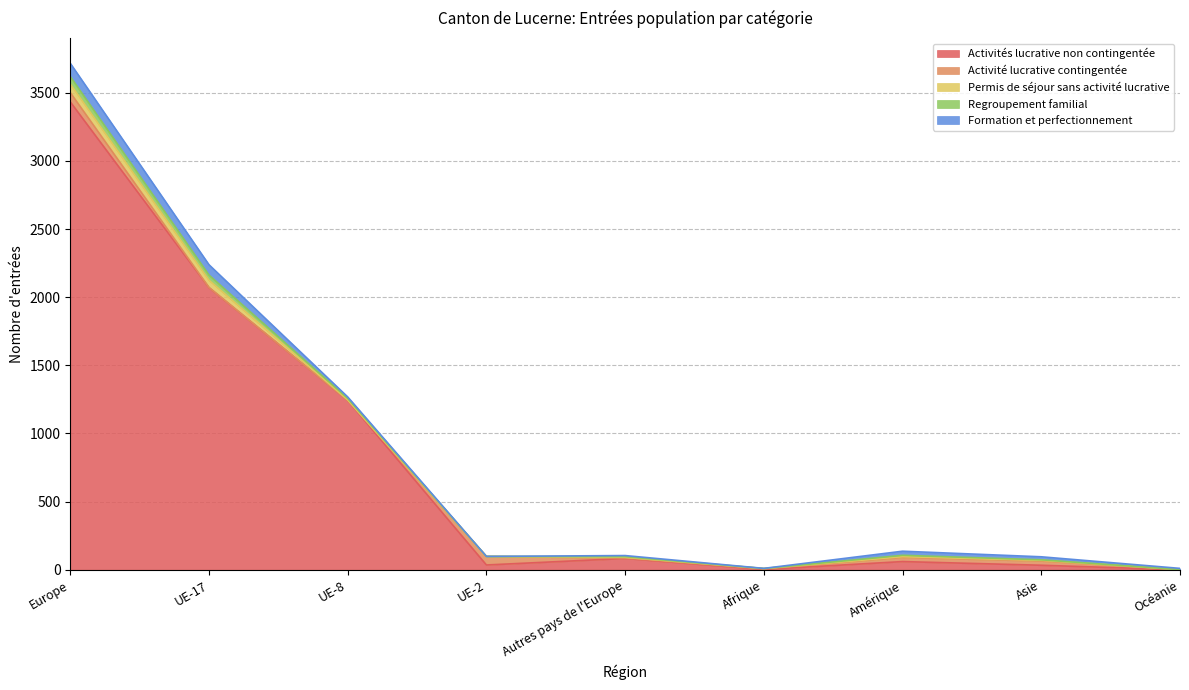

True or false: Regroupement familial and Formation et perfectionnement intersect in this chart.

True